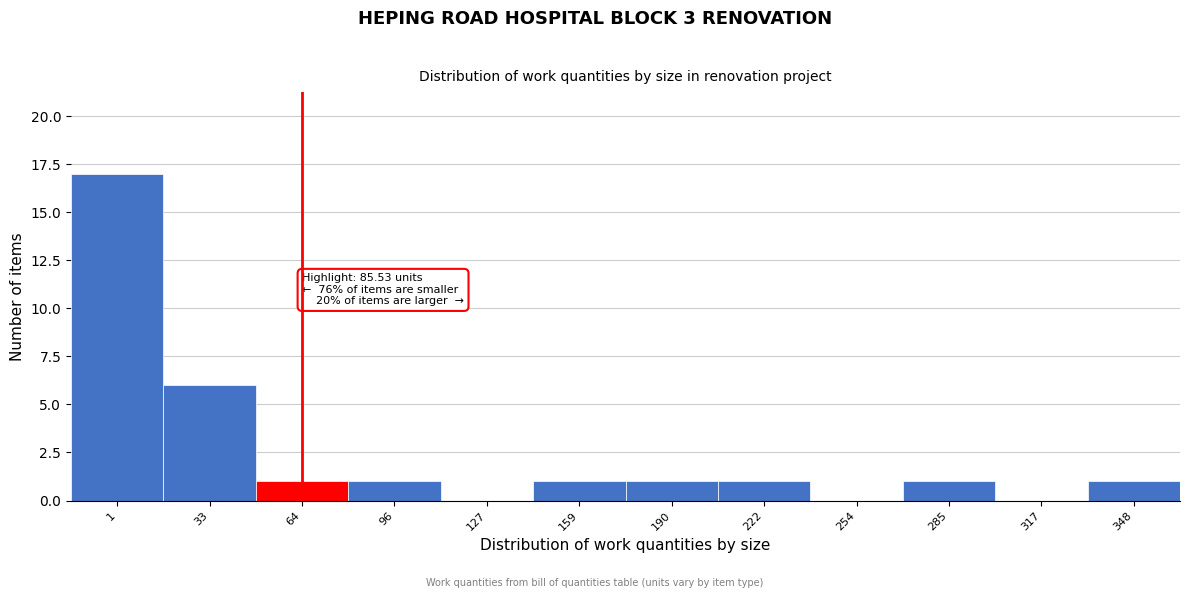

Reading left to right, list all the values displayed in this chart.

1=17	33=6	64=1	96=1	127=0	159=1	190=1	222=1	254=0	285=1	317=0	348=1